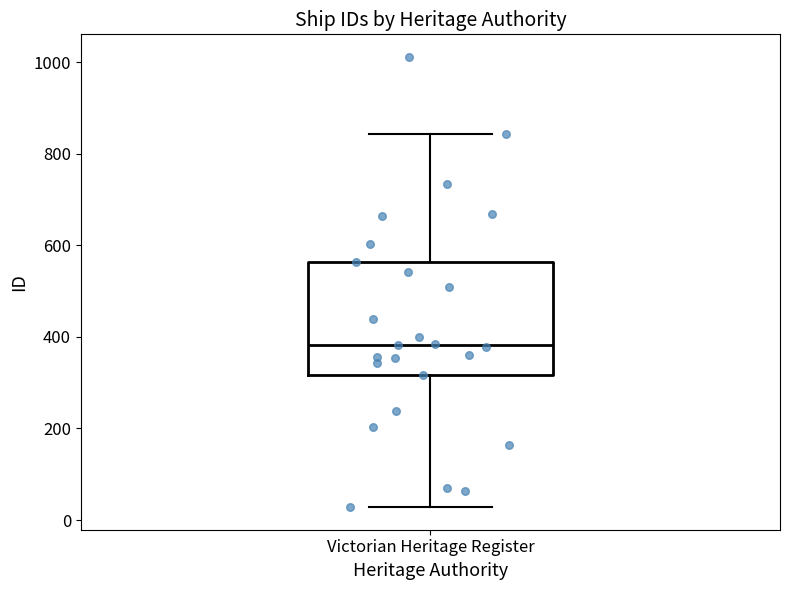

Transcribe this box plot: give where the median line is, the range the box spans, and where the two whiskers end, as read against the y-axis. The values are not printed on the chart, so give them approximately, as read against the axis.

median 380, box 320 to 560, whiskers 20 to 840